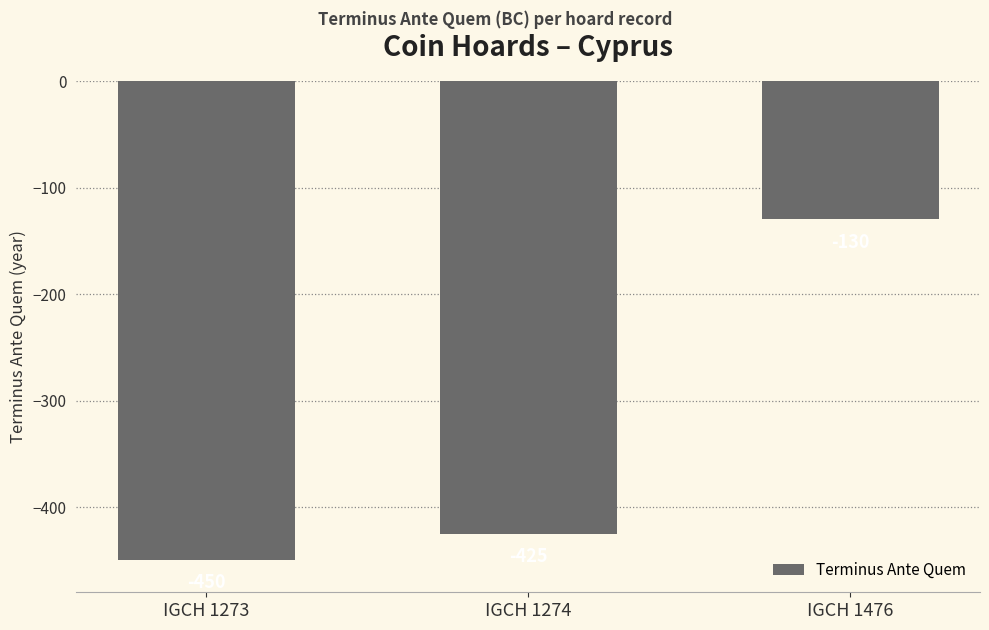

What is the value of the 1st bar from the left?

-450